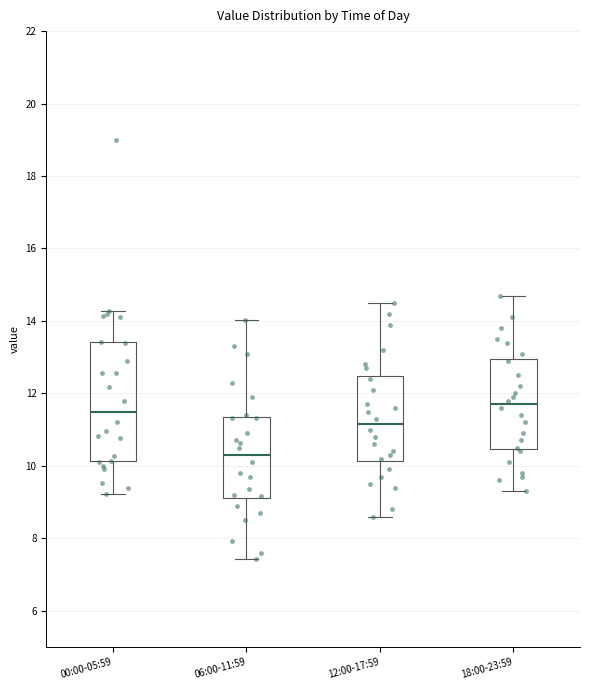

Which box's median line is the lowest?

06:00-11:59